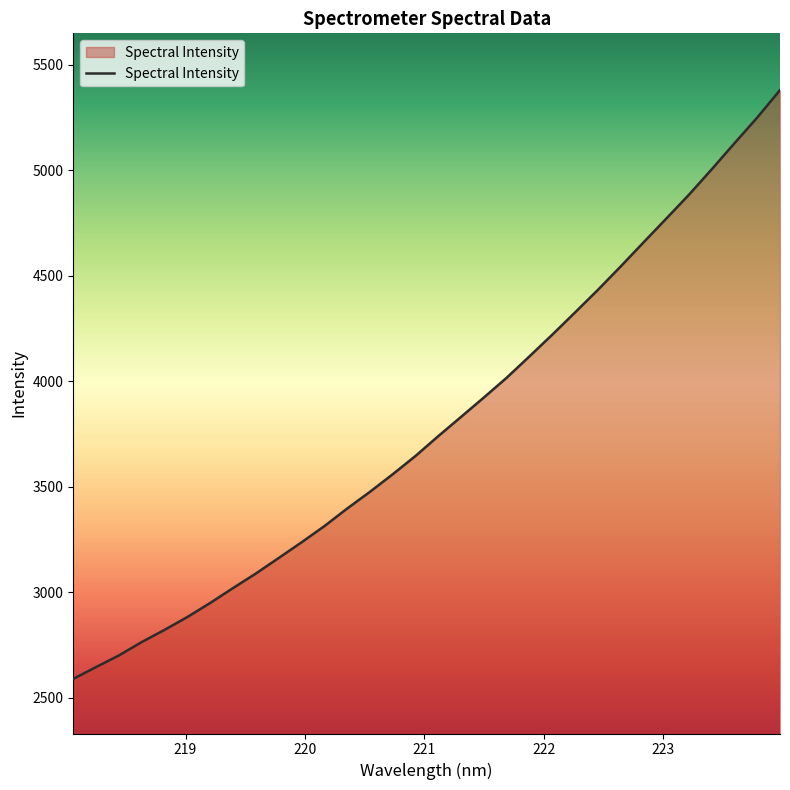

What is the difference between the maximum and minimum values?

2791.5